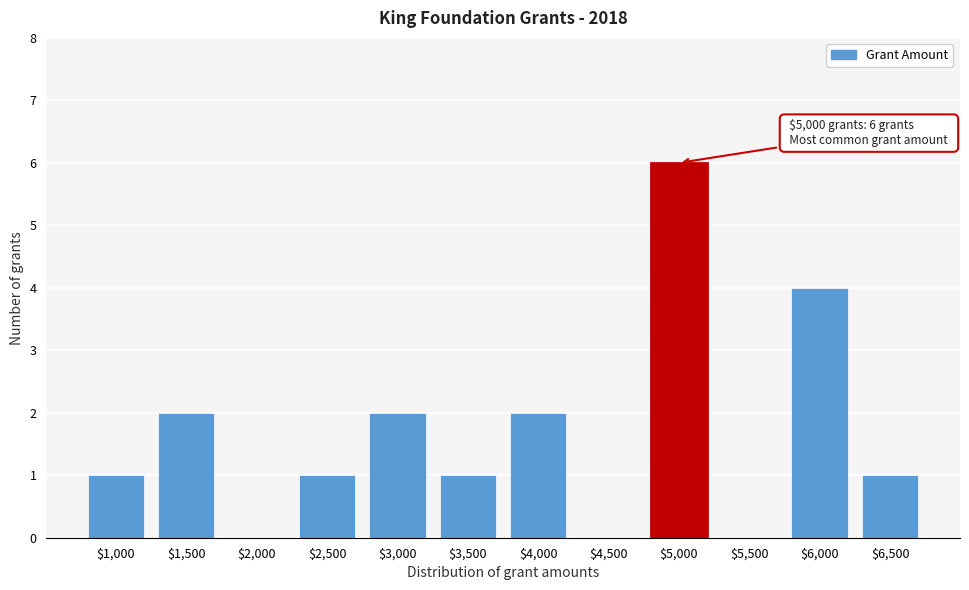

True or false: the data shows 1 at $1,500.

False